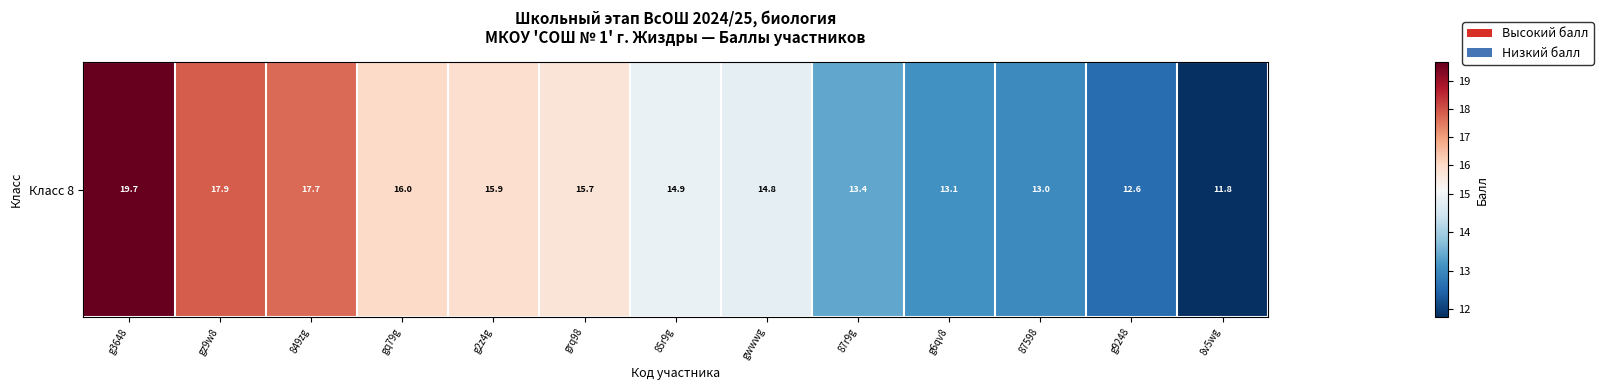

List the labels in order of value, smallest first.

8v5wg, g9248, 87598, g6qv8, 87r9g, gwwwg, 85r9g, grq98, g2z4g, gq79g, 849zg, gz9w8, g3648